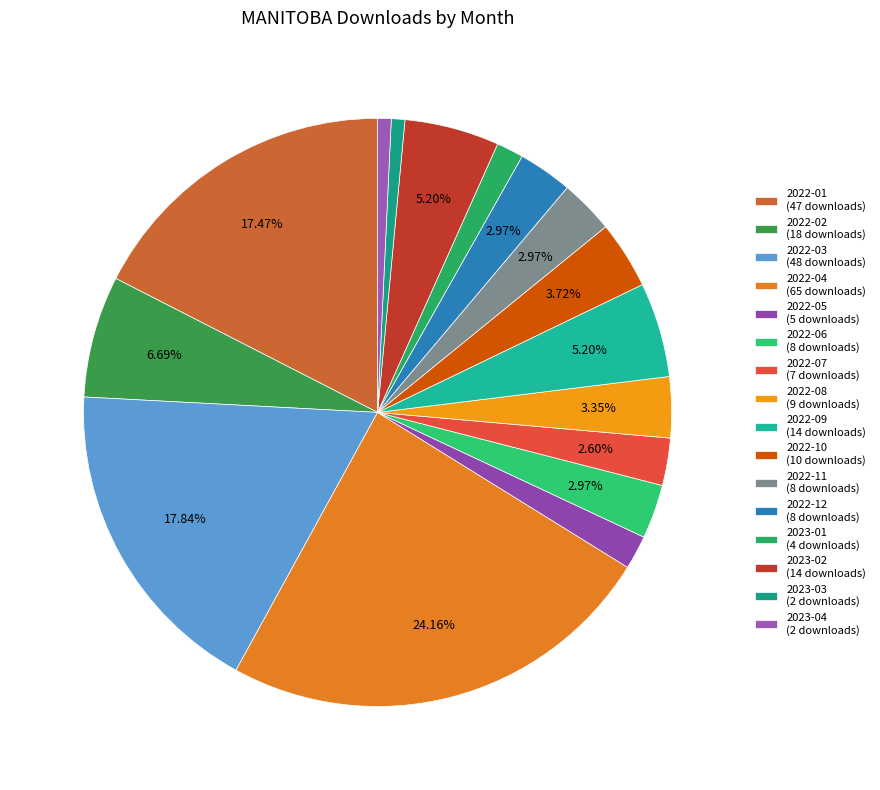

How many slices are in this pie chart?

16